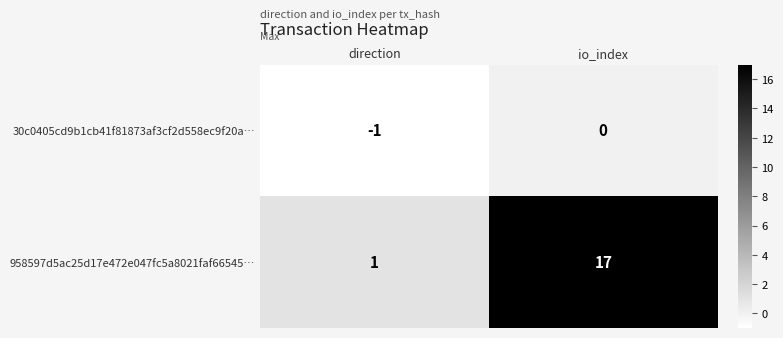

Reading left to right, list all the values displayed in this chart.

30c0405cd9b1cb41f81873af3cf2d558ec9f20a…: direction=-1	io_index=0
958597d5ac25d17e472e047fc5a8021faf66545…: direction=1	io_index=17